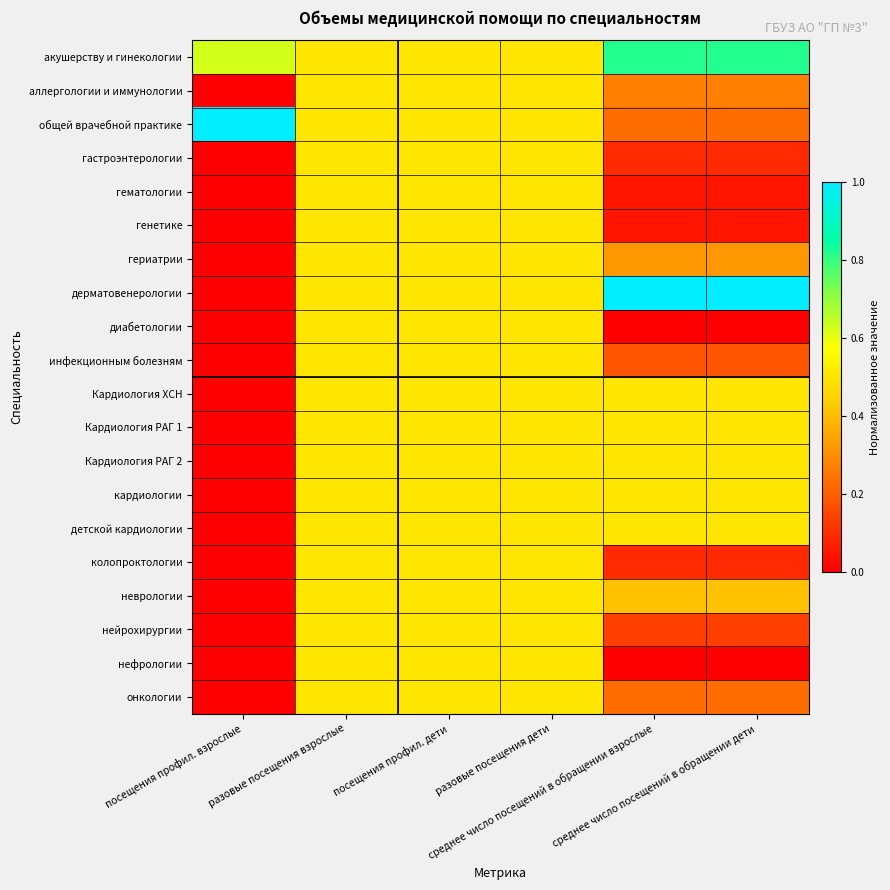

Rank the series at разовые посещения дети from highest to lowest value.

акушерству и гинекологии, аллергологии и иммунологии, общей врачебной практике, гастроэнтерологии, гематологии, генетике, гериатрии, дерматовенерологии, диабетологии, инфекционным болезням, Кардиология ХСН, Кардиология РАГ 1, Кардиология РАГ 2, кардиологии, детской кардиологии, колопроктологии, неврологии, нейрохирургии, нефрологии, онкологии